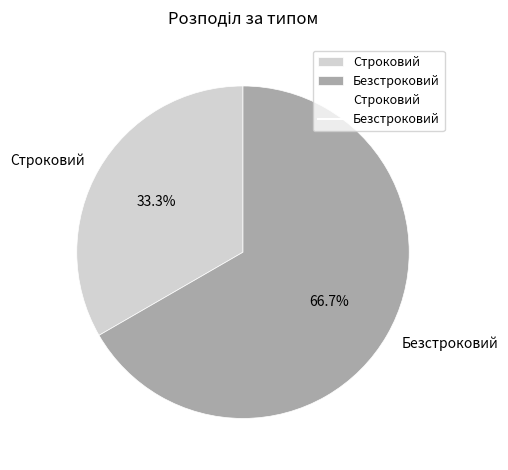

Is it true that Строковий is 20% of the pie?

False